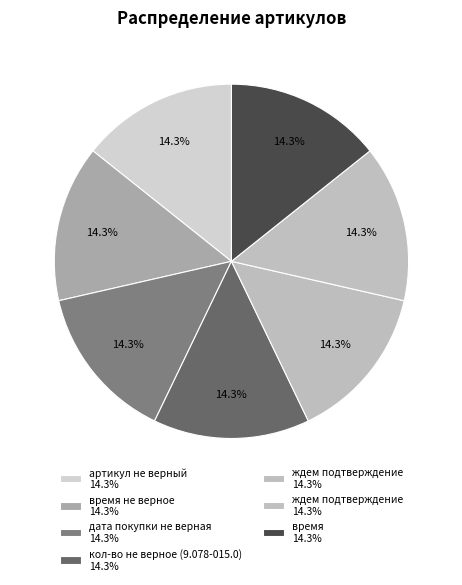

How many slices are in this pie chart?

7